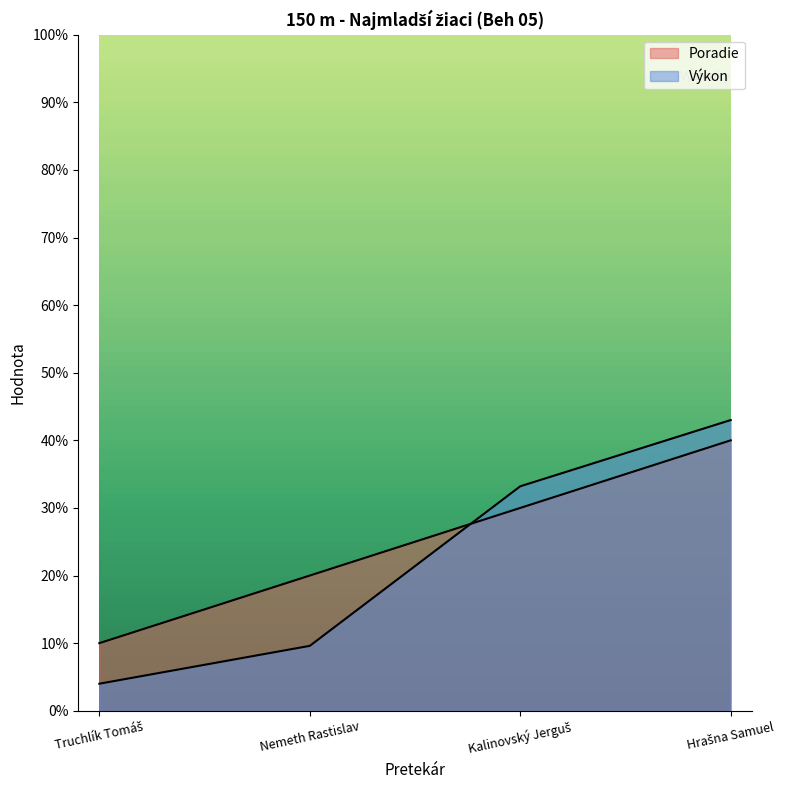

At which category does the chart reach its minimum across all series?

Truchlík Tomáš